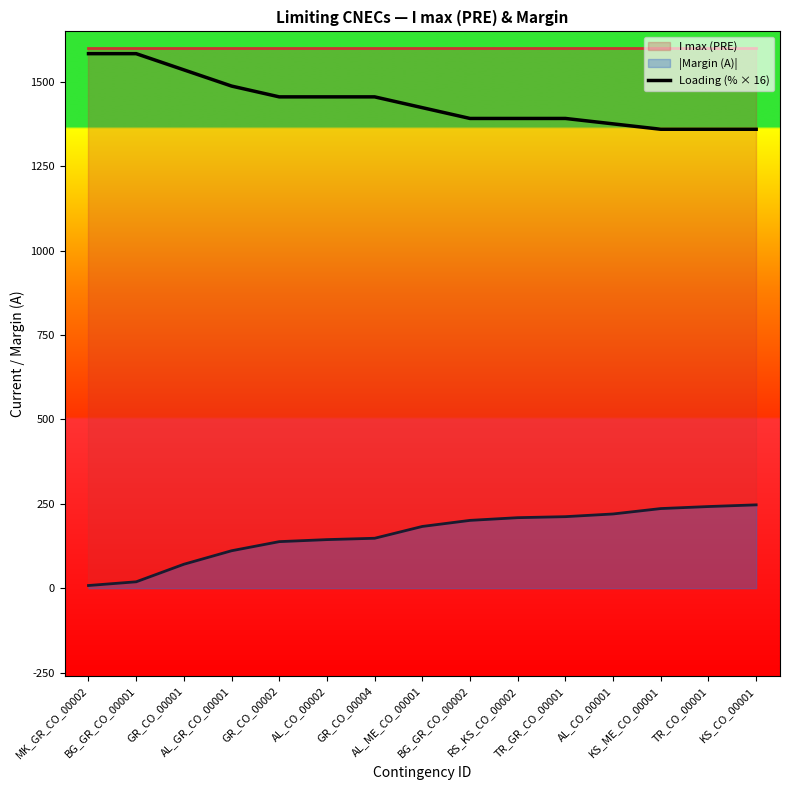

At which category does the chart reach its peak across all series?

MK_GR_CO_00002